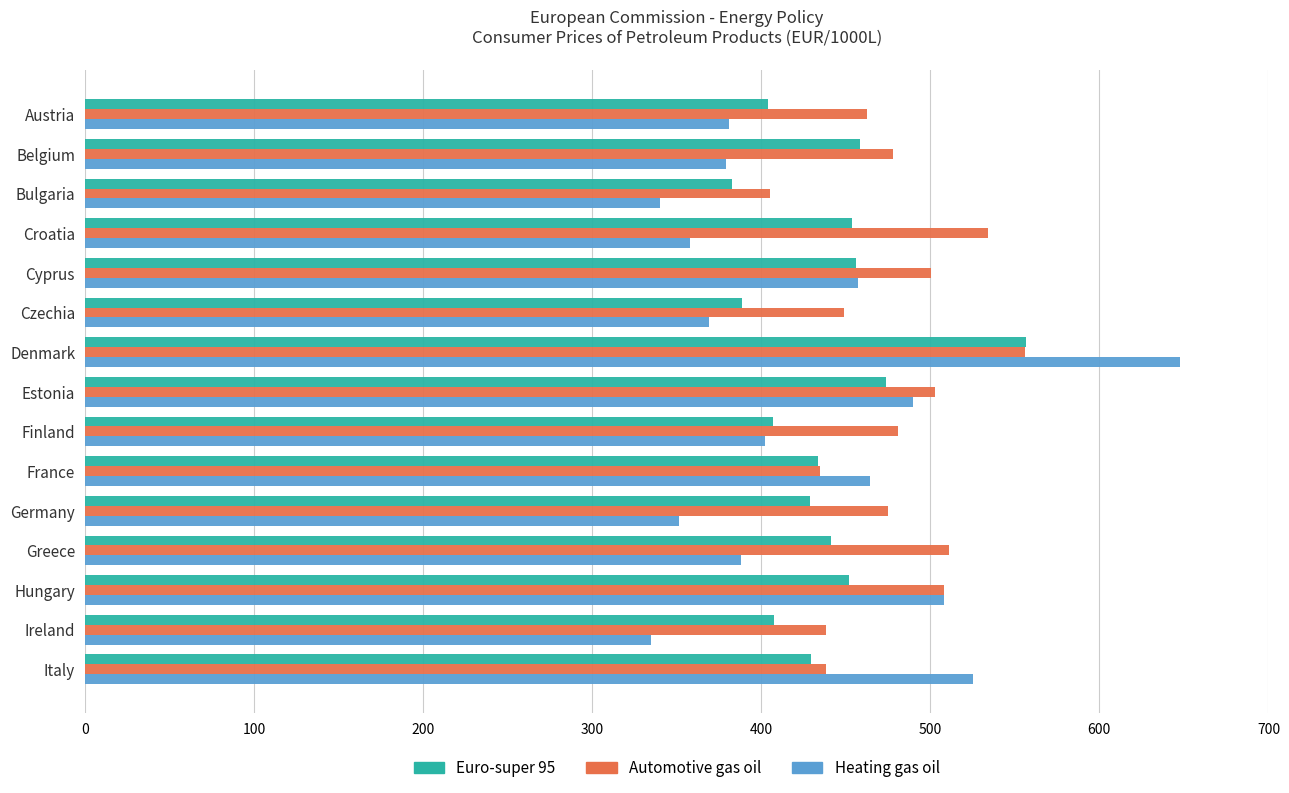

Which series has the widest spread of values?

Heating gas oil